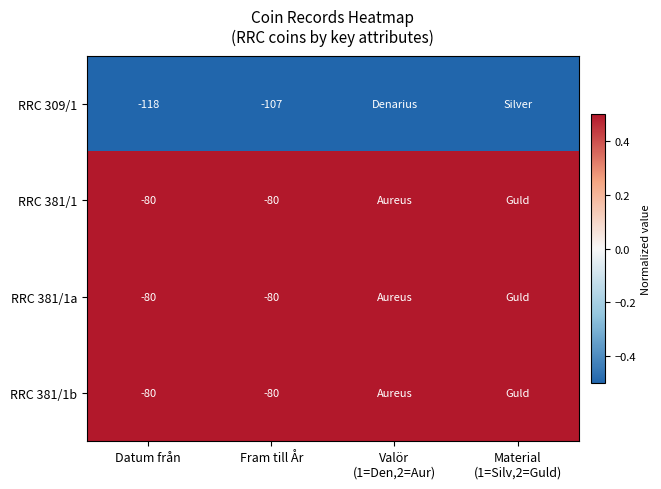

What is the total value across all series at Fram till År?

-347.0